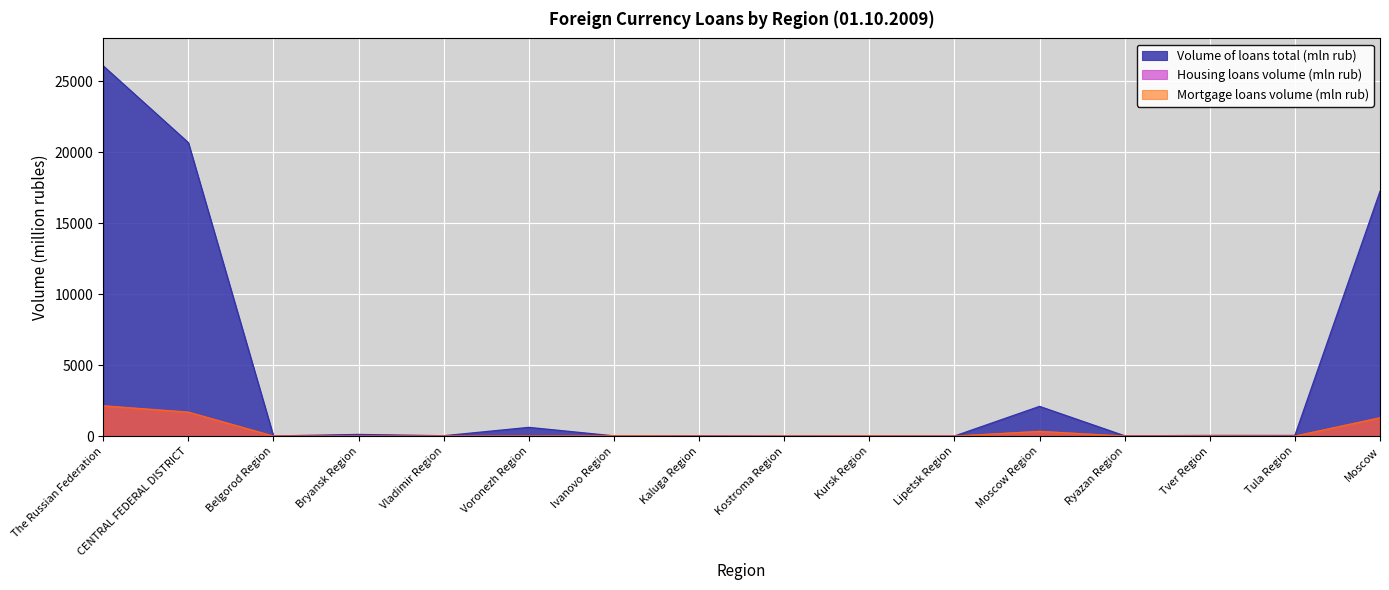

Which category has the highest value in the Mortgage loans volume (mln rub) series?

The Russian Federation